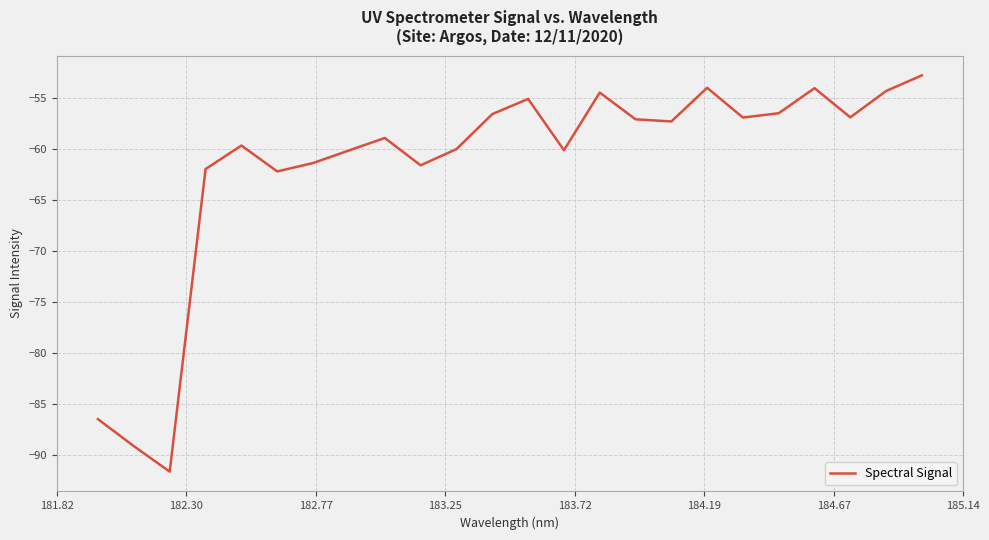

How many distinct data groups are displayed?

1